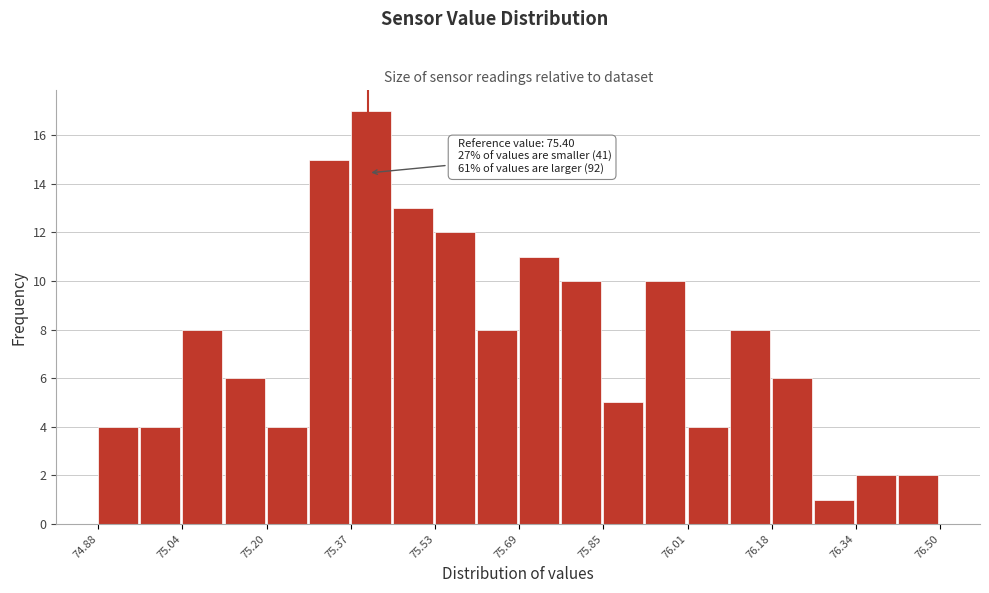

Over which range of the x-axis is the bar tallest?

75.36 to 75.44